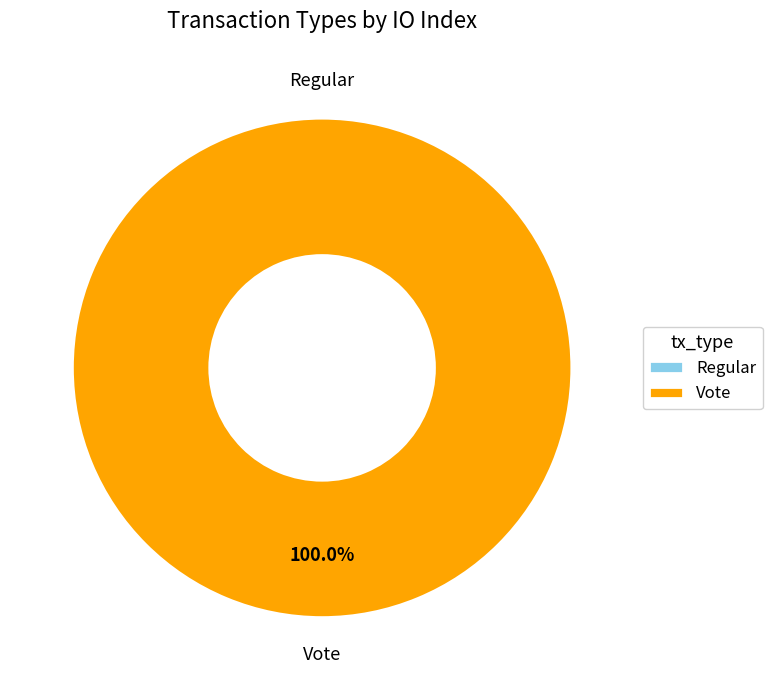

Between Regular and Vote, which is larger?

Vote